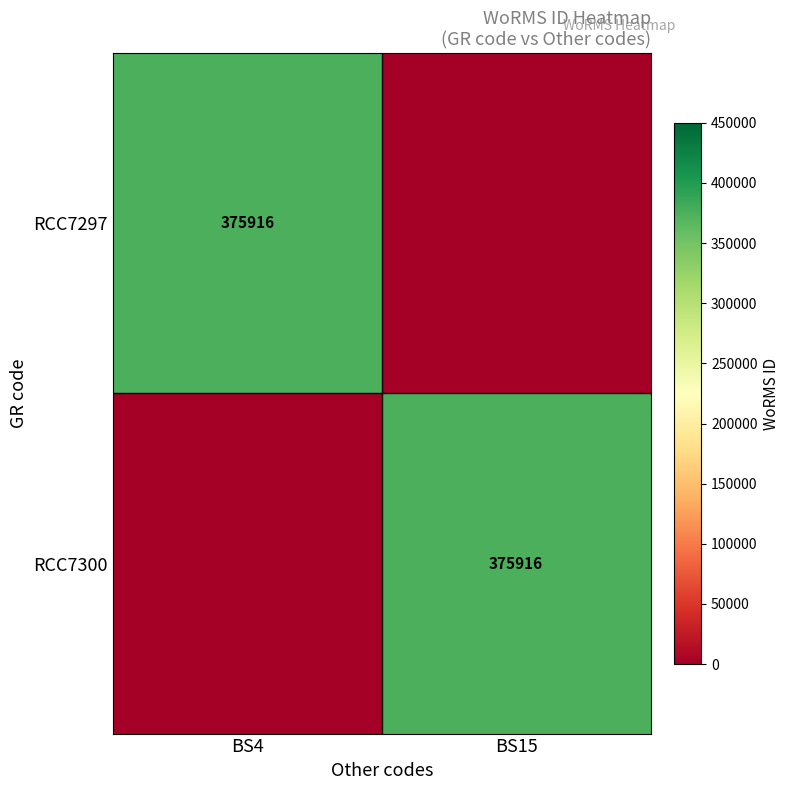

Is it true that RCC7300 equals 375916 at BS15?

True